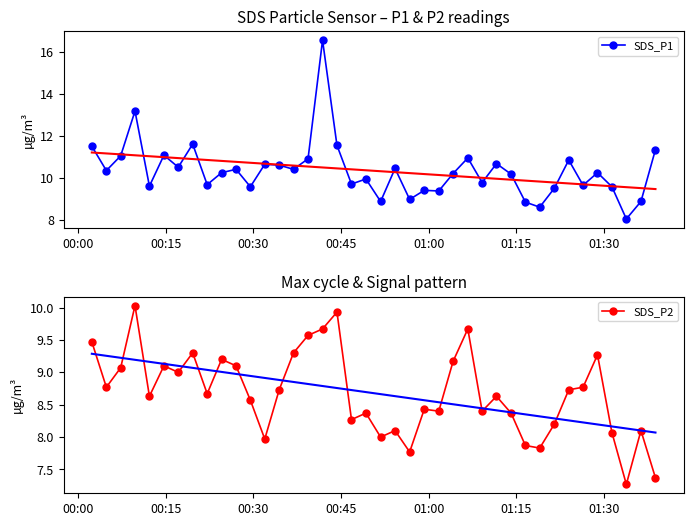

What is the highest value of the SDS_P1 series?

16.6